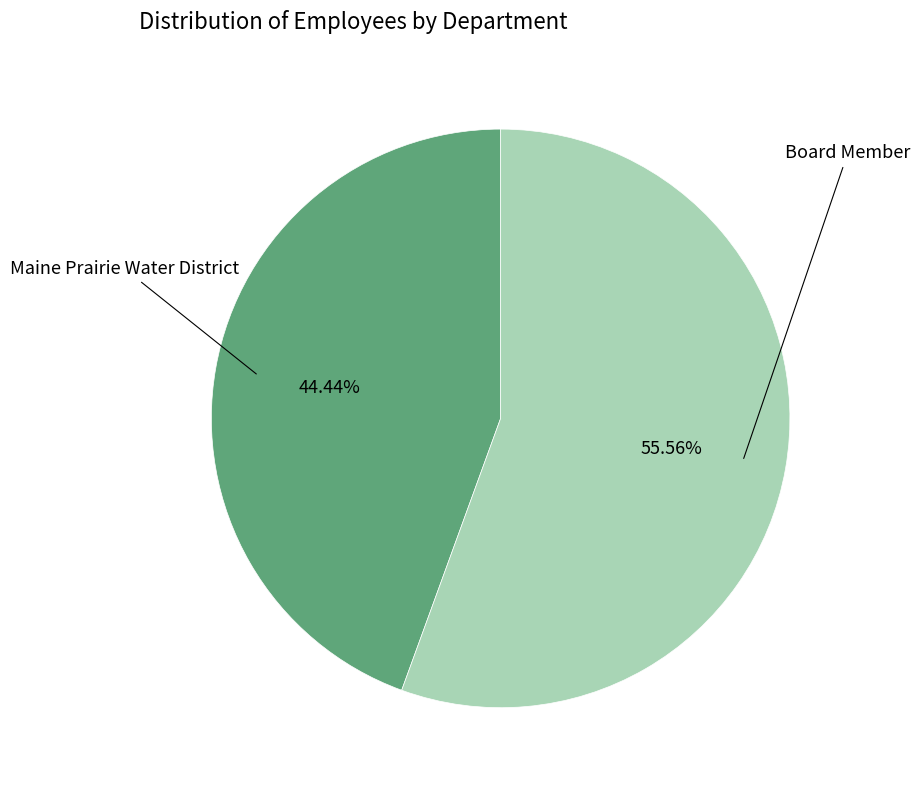

Does any single category account for the majority?

Yes